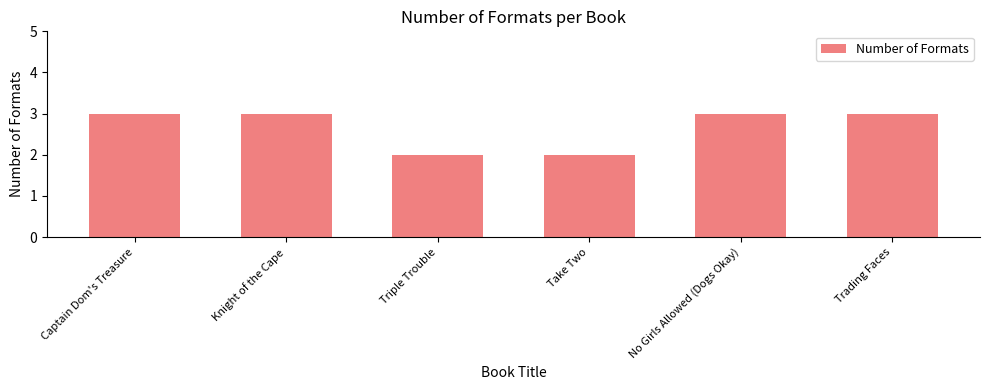

What is the smallest value displayed?

2